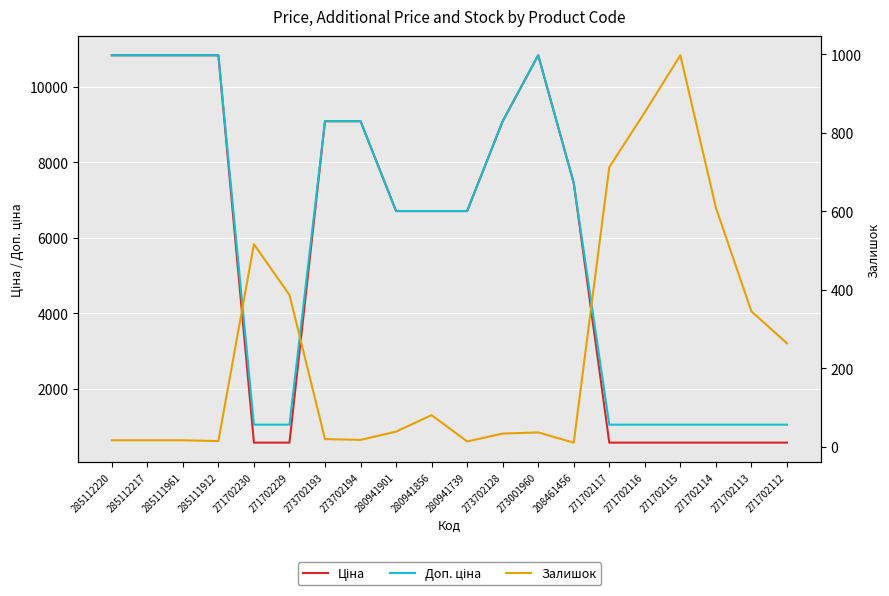

True or false: Доп. ціна has a value of 1814.3 at 271702229.

False